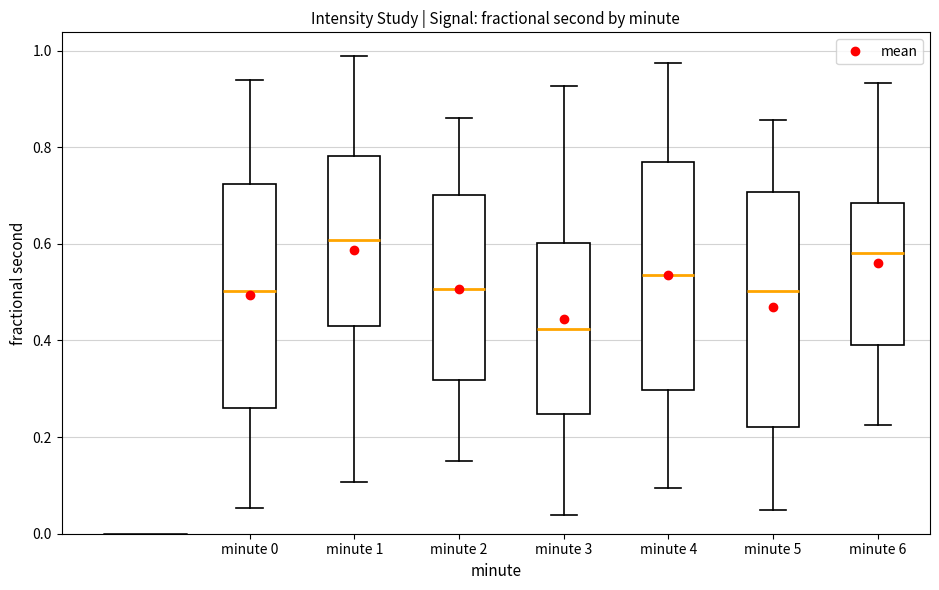

Reading left to right, read every box against the y-axis: the position of its median line, the range the box covers, and the ends of its whiskers. The values are not printed on the chart, so give them approximately, as read against the axis.

minute 0: median 0.50, box 0.26 to 0.72, whiskers 0.06 to 0.94
minute 1: median 0.60, box 0.44 to 0.78, whiskers 0.10 to 0.98
minute 2: median 0.50, box 0.32 to 0.70, whiskers 0.16 to 0.86
minute 3: median 0.42, box 0.24 to 0.60, whiskers 0.04 to 0.92
minute 4: median 0.54, box 0.30 to 0.76, whiskers 0.10 to 0.98
minute 5: median 0.50, box 0.22 to 0.70, whiskers 0.04 to 0.86
minute 6: median 0.58, box 0.40 to 0.68, whiskers 0.22 to 0.94